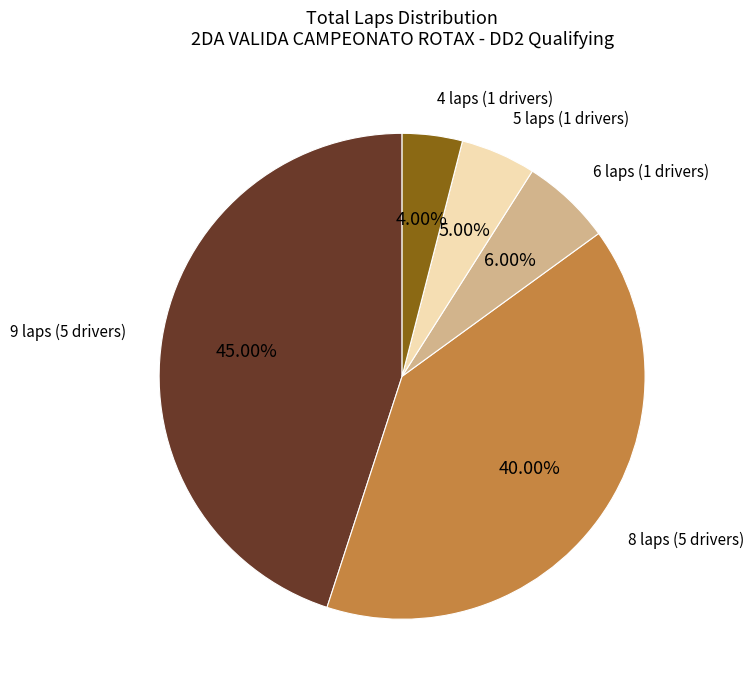

Does any single category account for the majority?

No